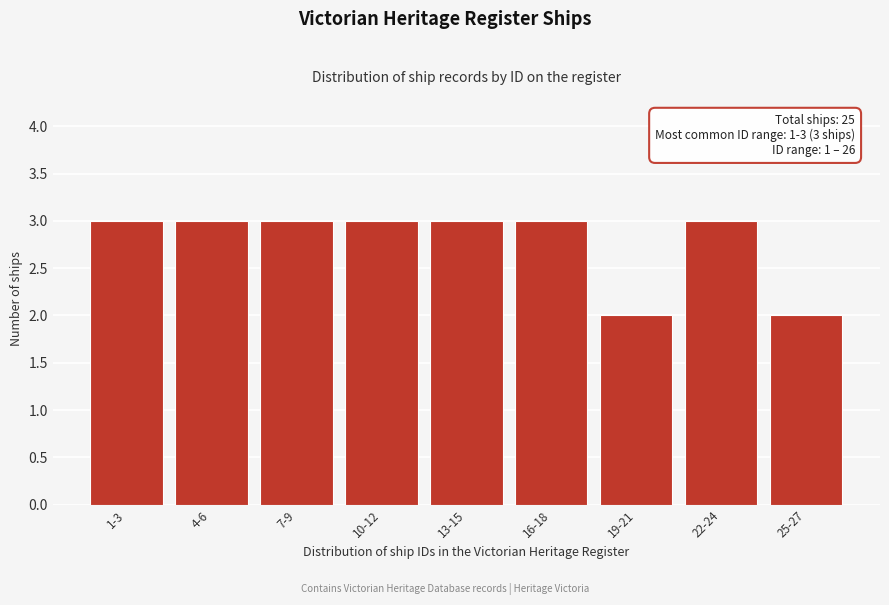

Reading left to right, list all the values displayed in this chart.

1-3=3	4-6=3	7-9=3	10-12=3	13-15=3	16-18=3	19-21=2	22-24=3	25-27=2